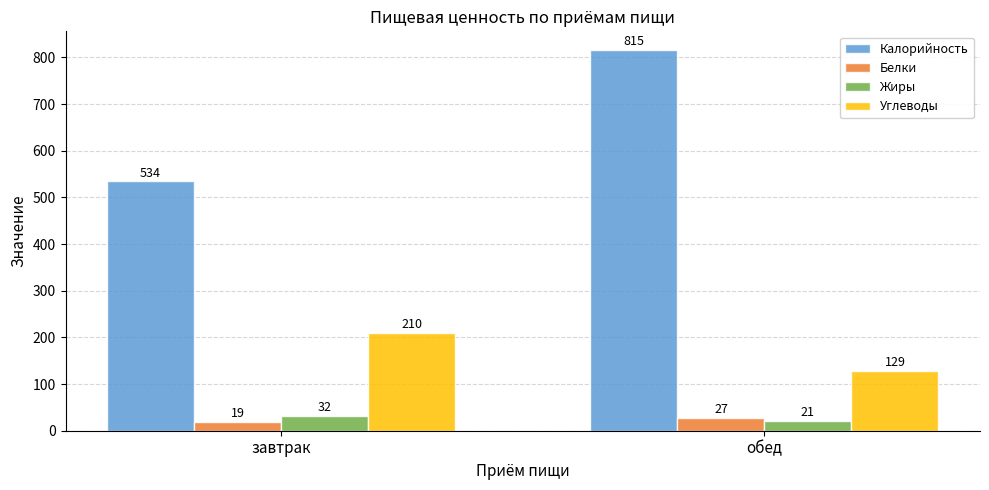

How many distinct data groups are displayed?

4